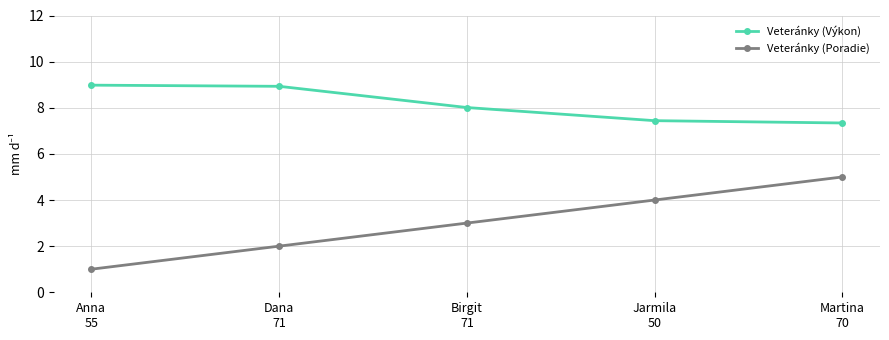

The value of Veteránky (Poradie) at Birgit
71 is 3.0. True or false?

True